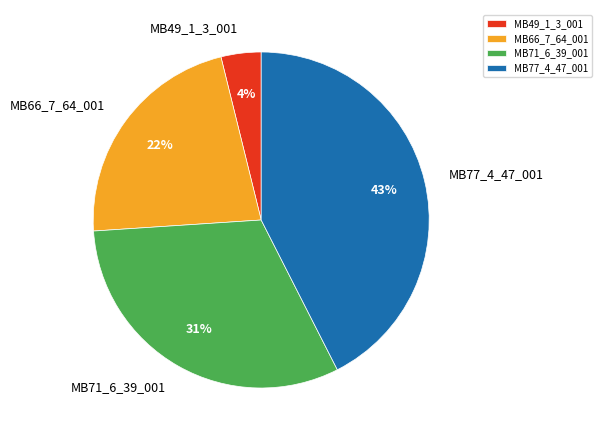

Does MB77_4_47_001 represent more than half of the total?

No